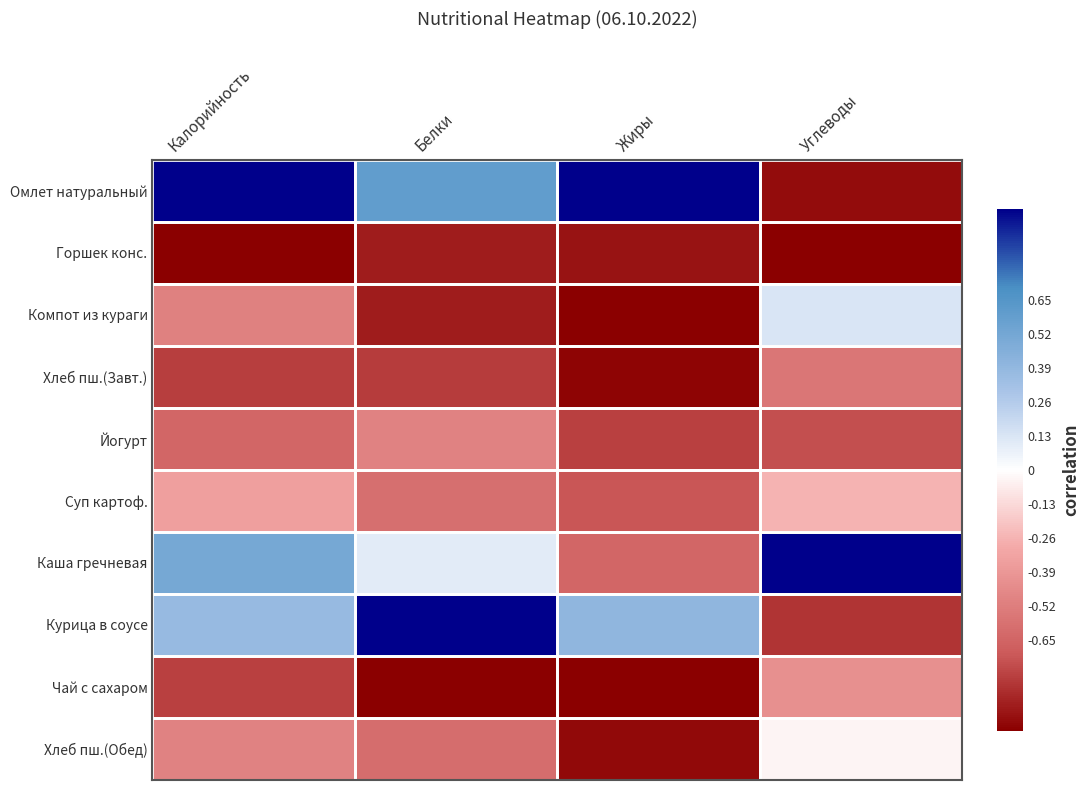

List the series in order of their peak value, highest first.

Омлет натуральный, Каша гречневая, Курица в соусе, Компот из кураги, Хлеб пш.(Обед), Суп картоф., Чай с сахаром, Йогурт, Хлеб пш.(Завт.), Горшек конс.